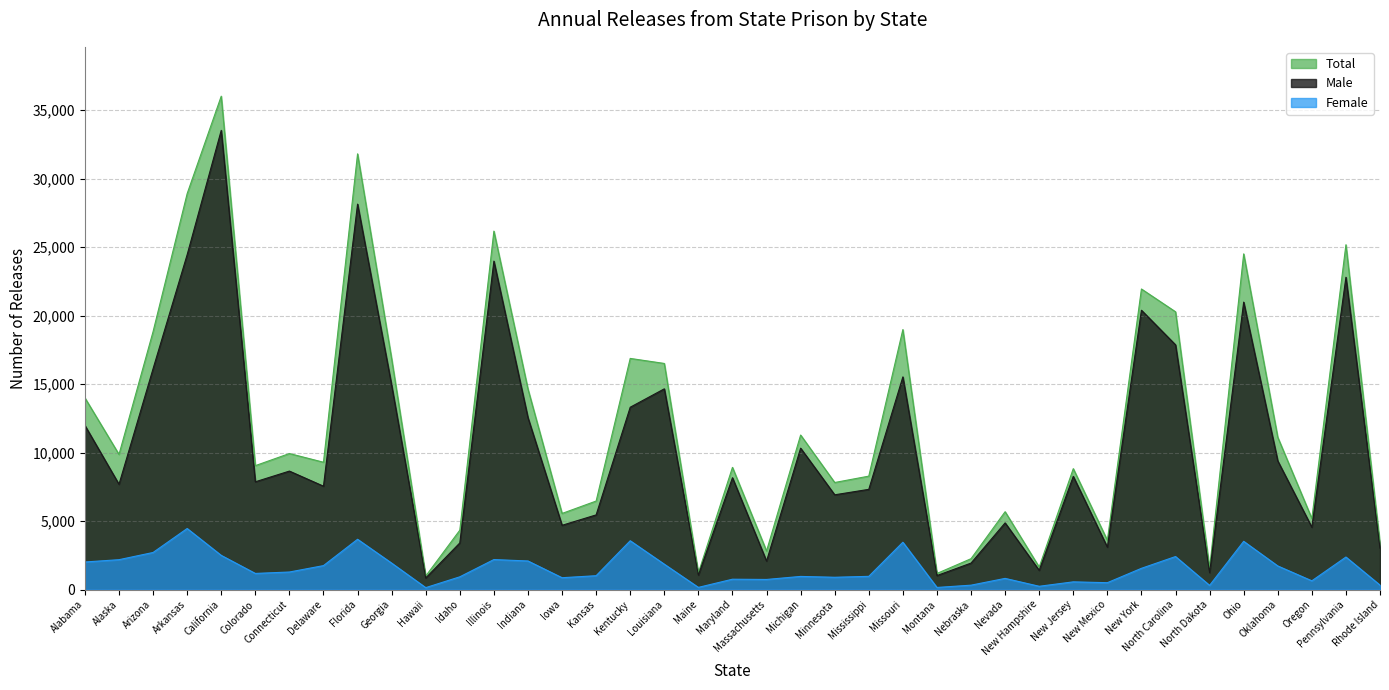

Count the number of categories in the chart.

39